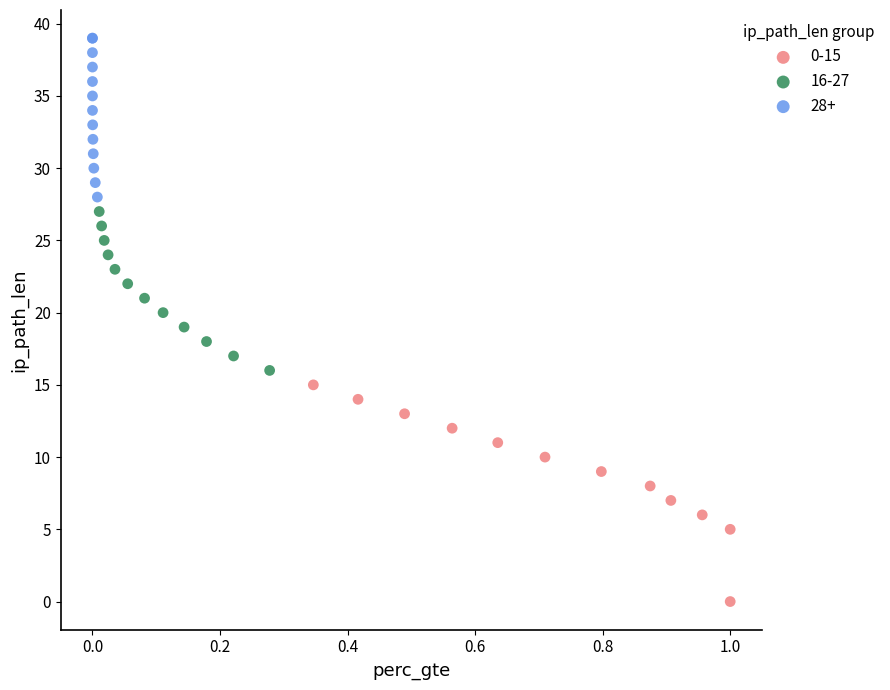

Which series contains the highest Y value?

28+